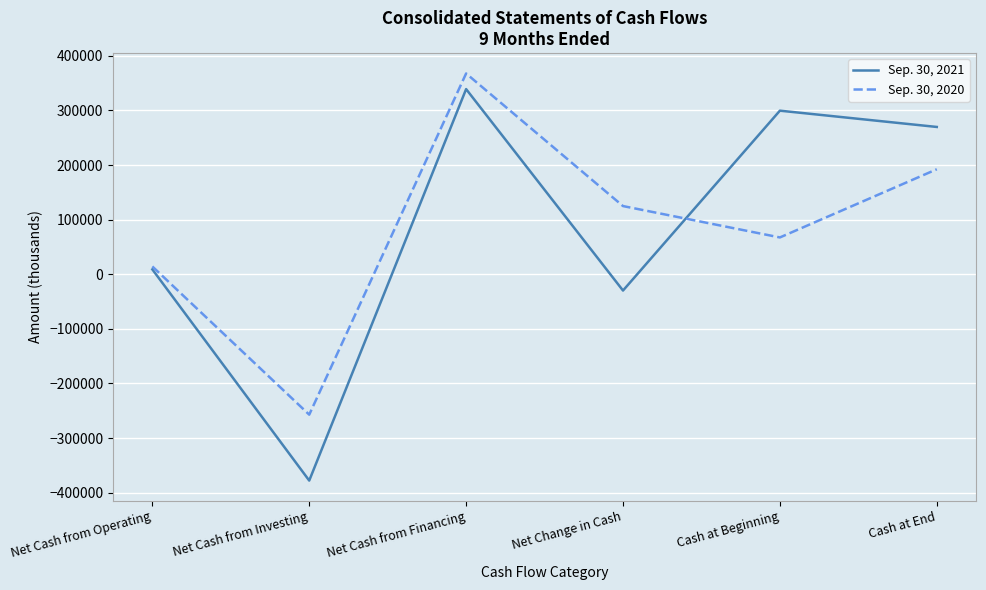

True or false: Sep. 30, 2020 and Sep. 30, 2021 intersect in this chart.

True